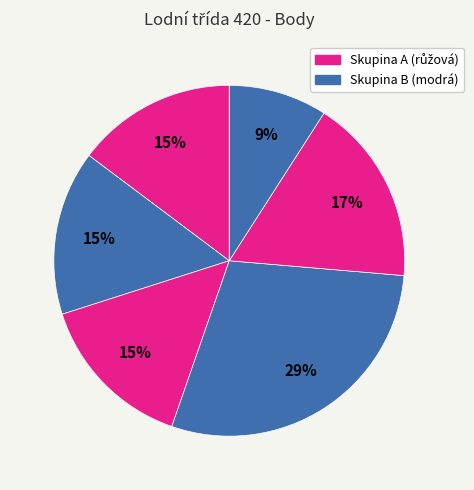

How many segments does this pie chart have?

6